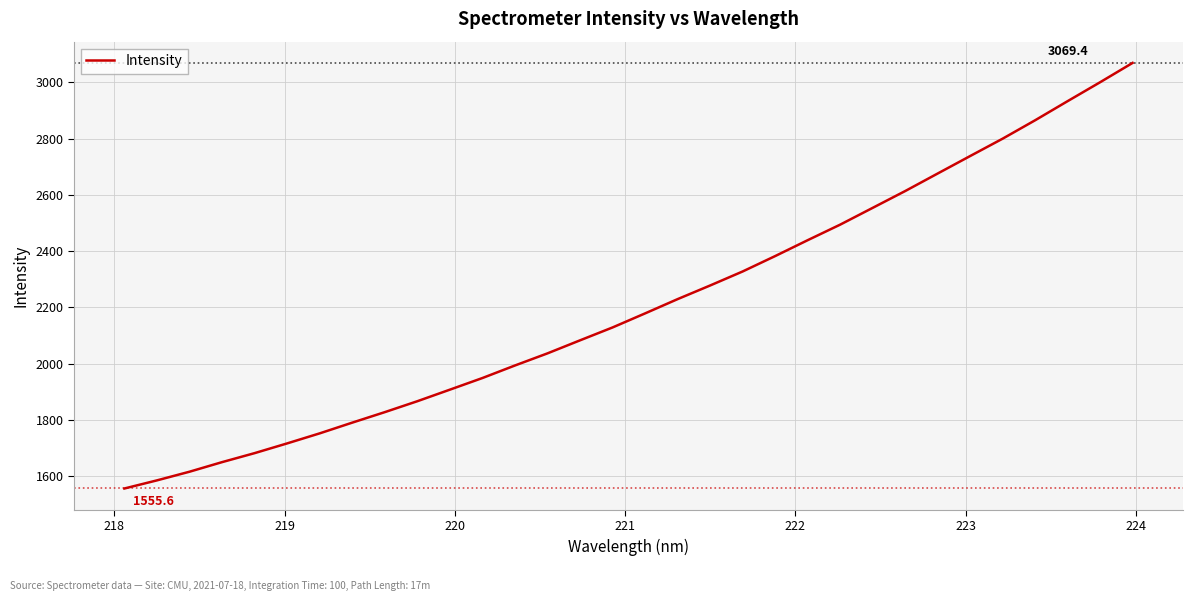

What is the difference between the maximum and minimum values?

1513.8